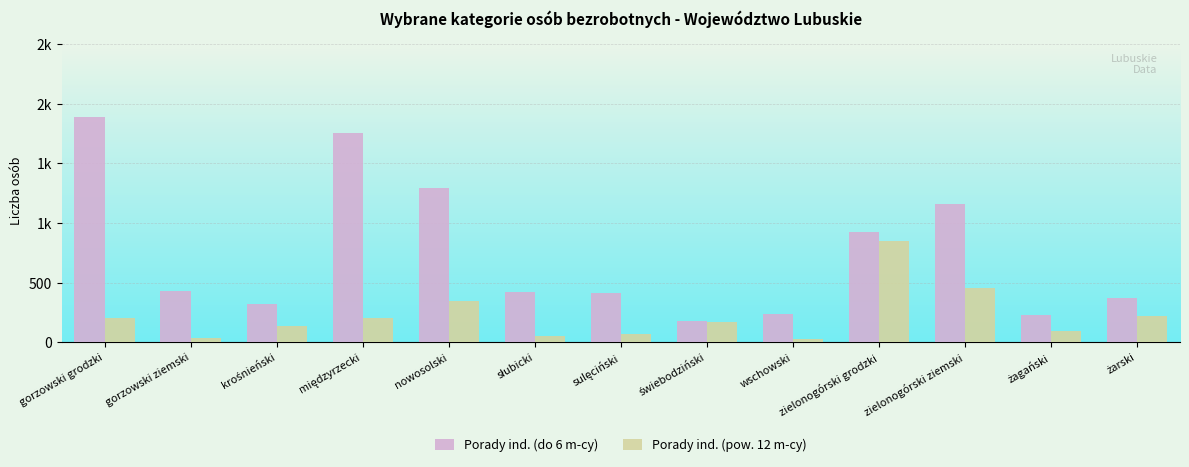

What are all the series names shown in the legend?

Porady ind. (do 6 m-cy), Porady ind. (pow. 12 m-cy)